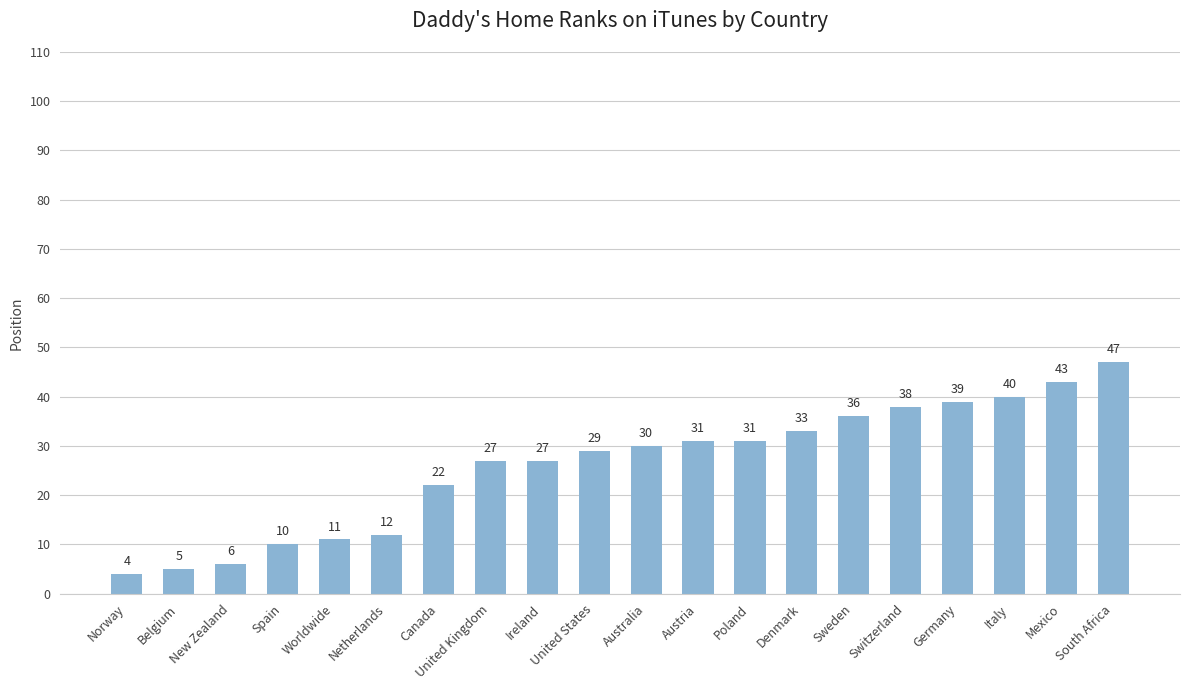

The value at New Zealand is 6. True or false?

True